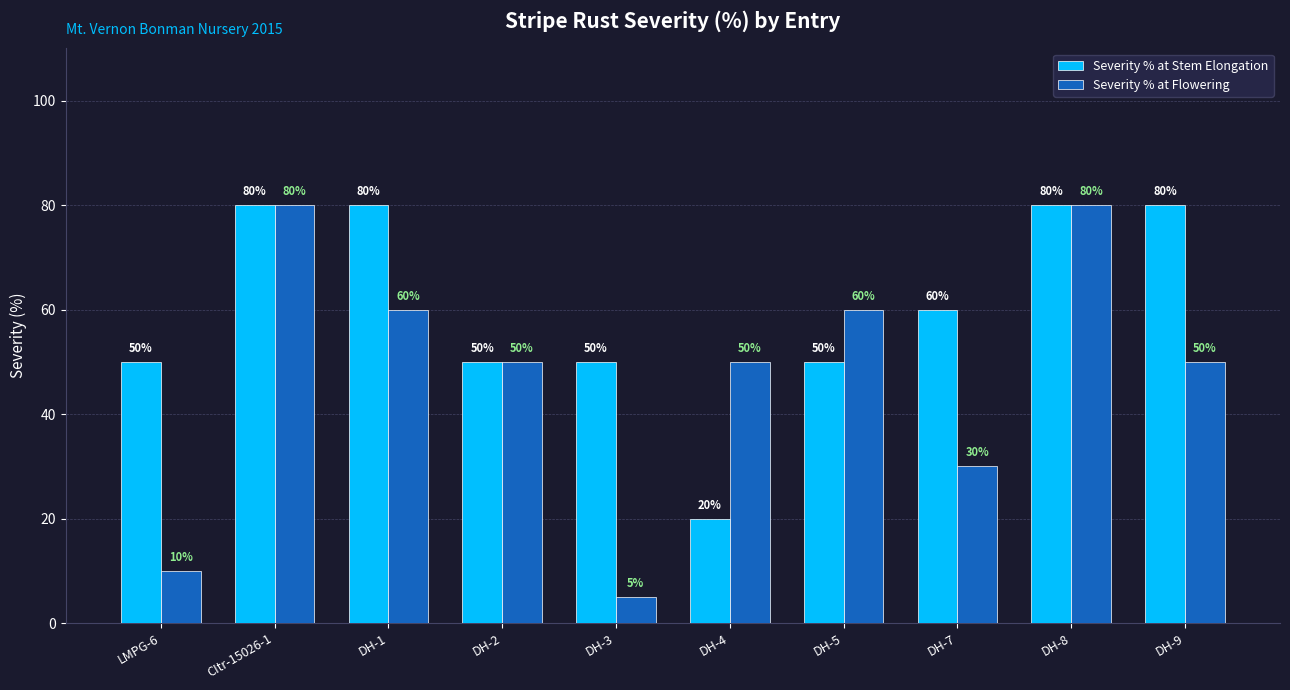

List the series in order of their overall mean, highest first.

Severity % at Stem Elongation, Severity % at Flowering